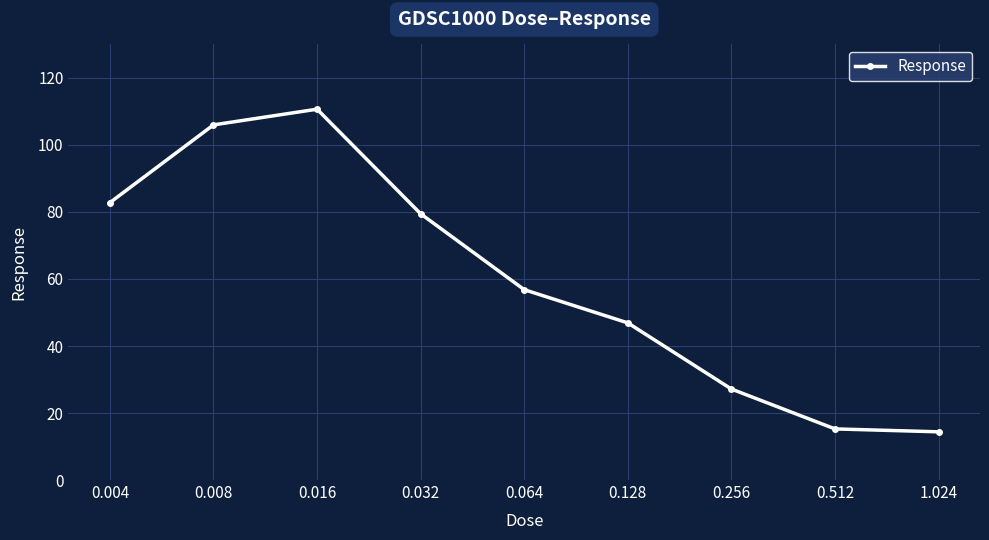

What is the label of the 7th point from the left?

0.256